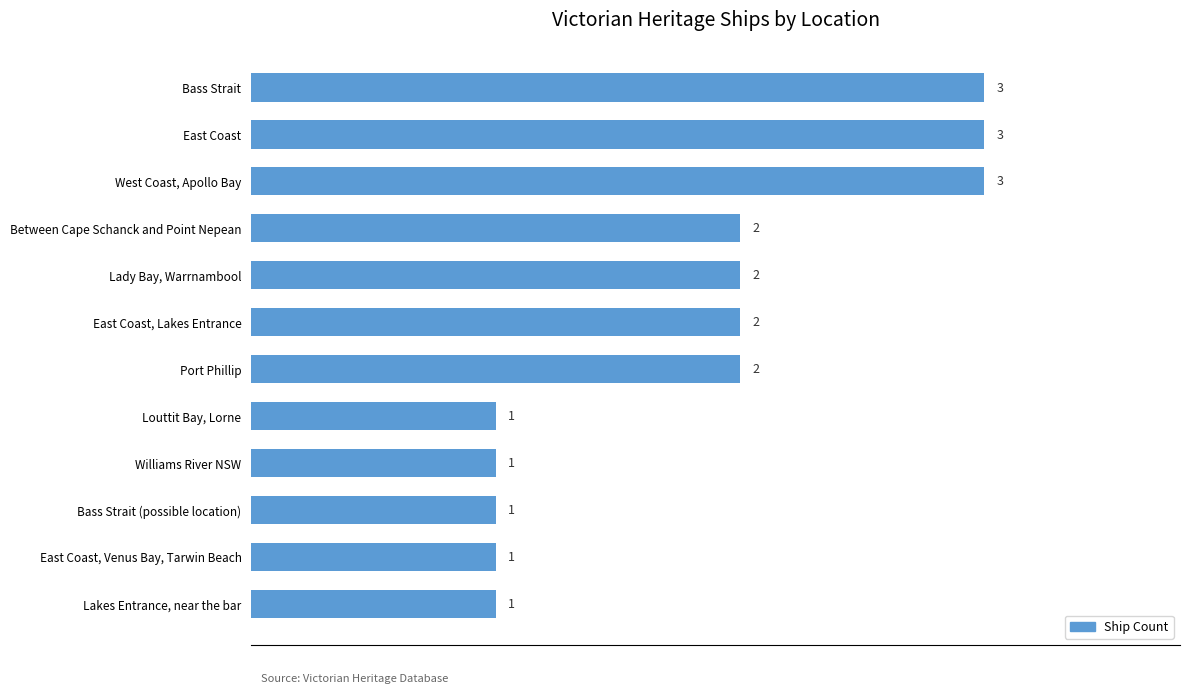

Count the values in the range 1 to 3.

12